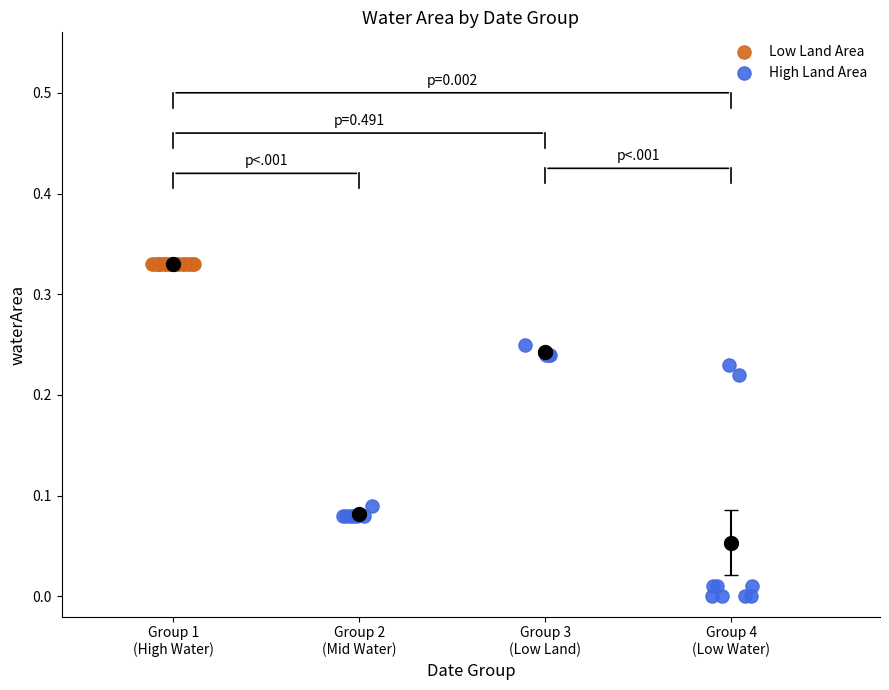

Which series contains the highest Y value?

Low Land Area